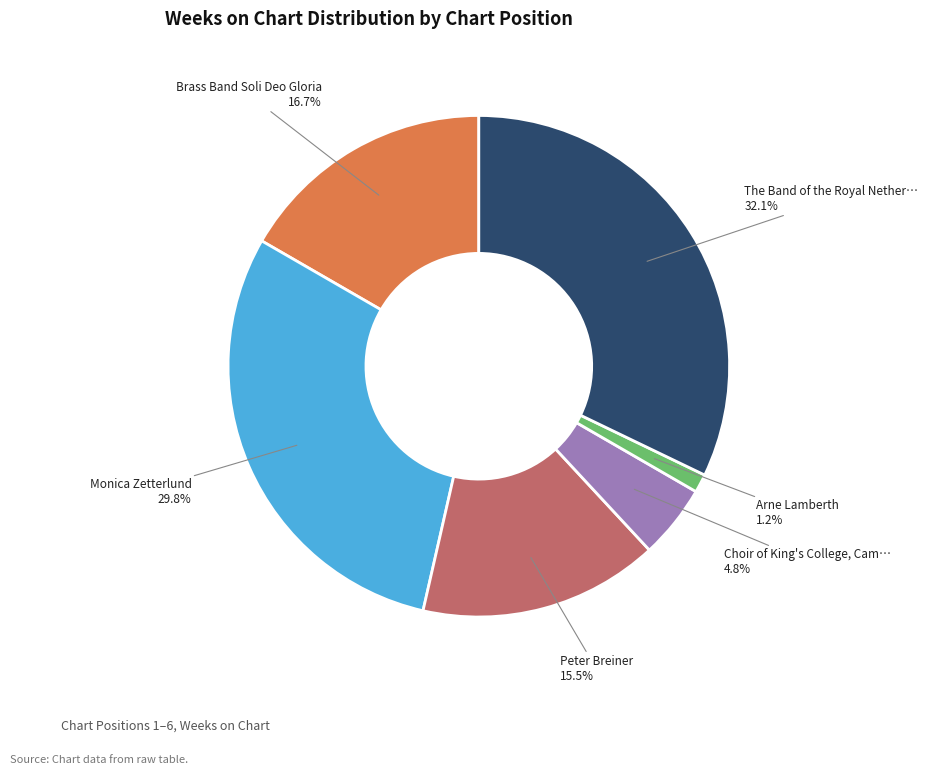

Is there any slice that represents more than half of the pie?

No